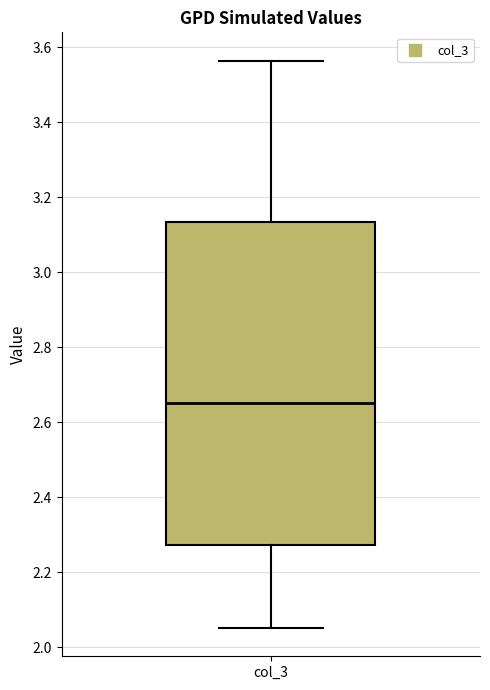

Where is the lower edge of the box for col_3 on the y-axis? The values are not printed on the chart, so give them approximately, as read against the axis.

2.28